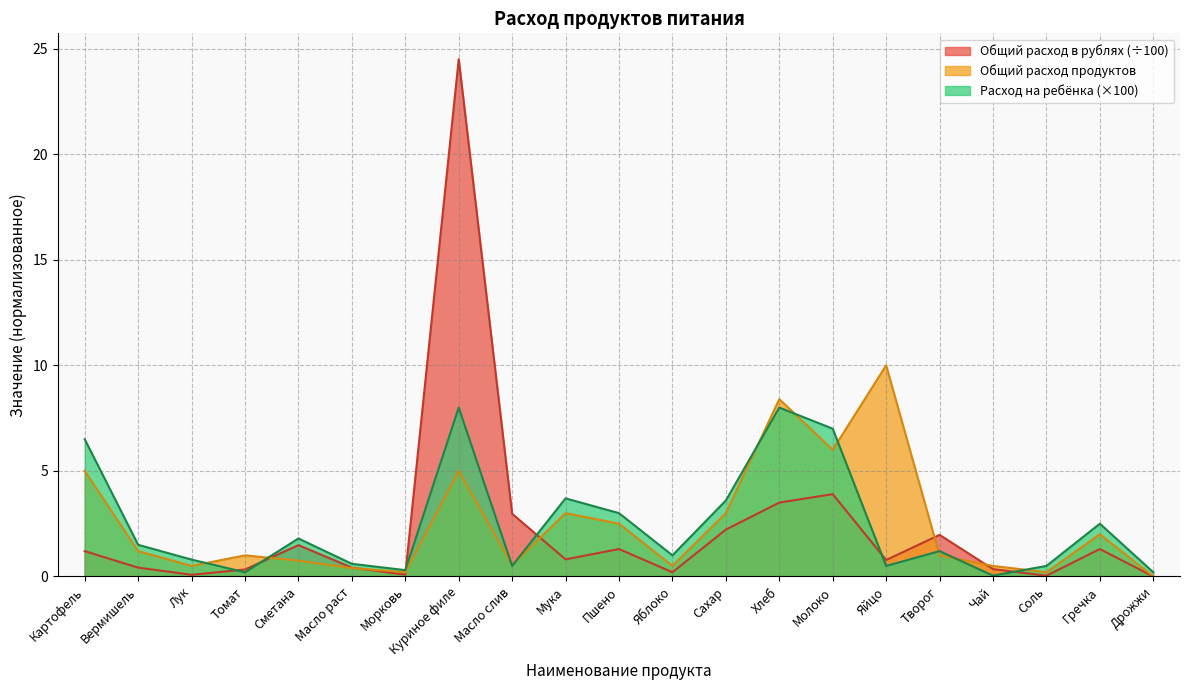

At which category does Общий расход в рублях reach its first local valley?

Лук